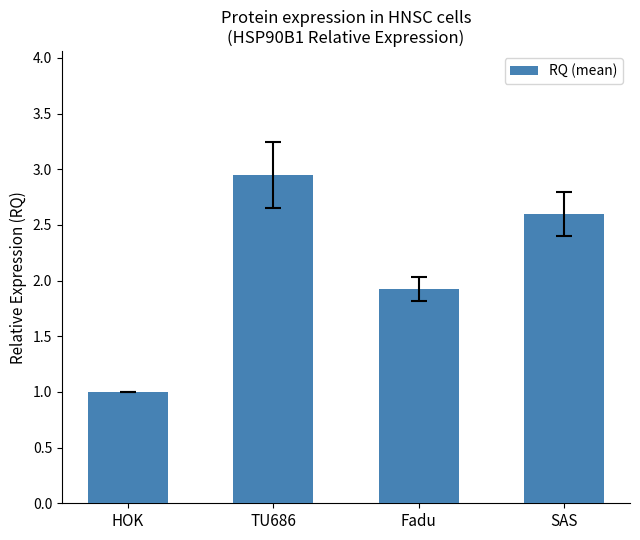

Rank the categories by value from highest to lowest.

TU686, SAS, Fadu, HOK